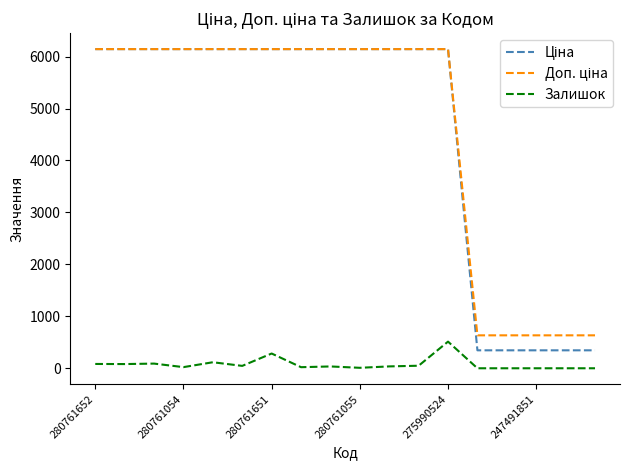

Does the chart have visible grid lines?

No